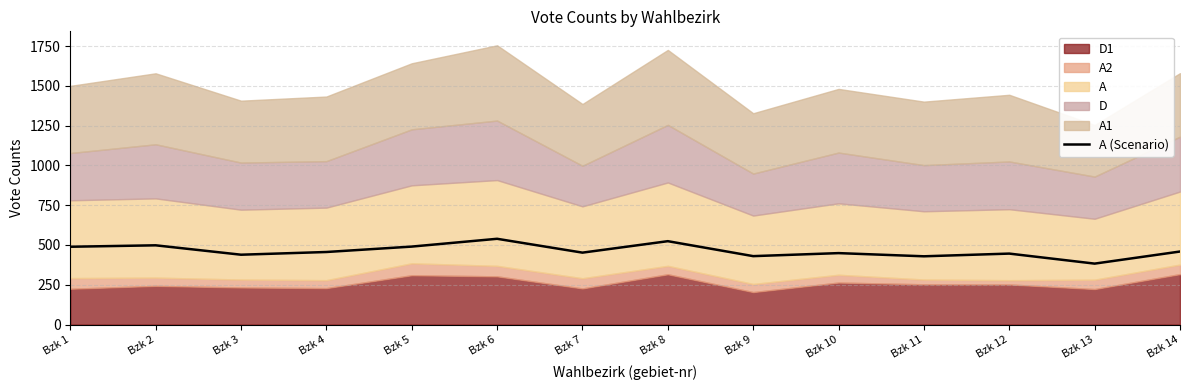

Reading left to right, what are all the values shown in this chart?

Bzk 1=489	Bzk 2=498	Bzk 3=439	Bzk 4=456	Bzk 5=490	Bzk 6=539	Bzk 7=452	Bzk 8=524	Bzk 9=430	Bzk 10=449	Bzk 11=429	Bzk 12=446	Bzk 13=383	Bzk 14=459